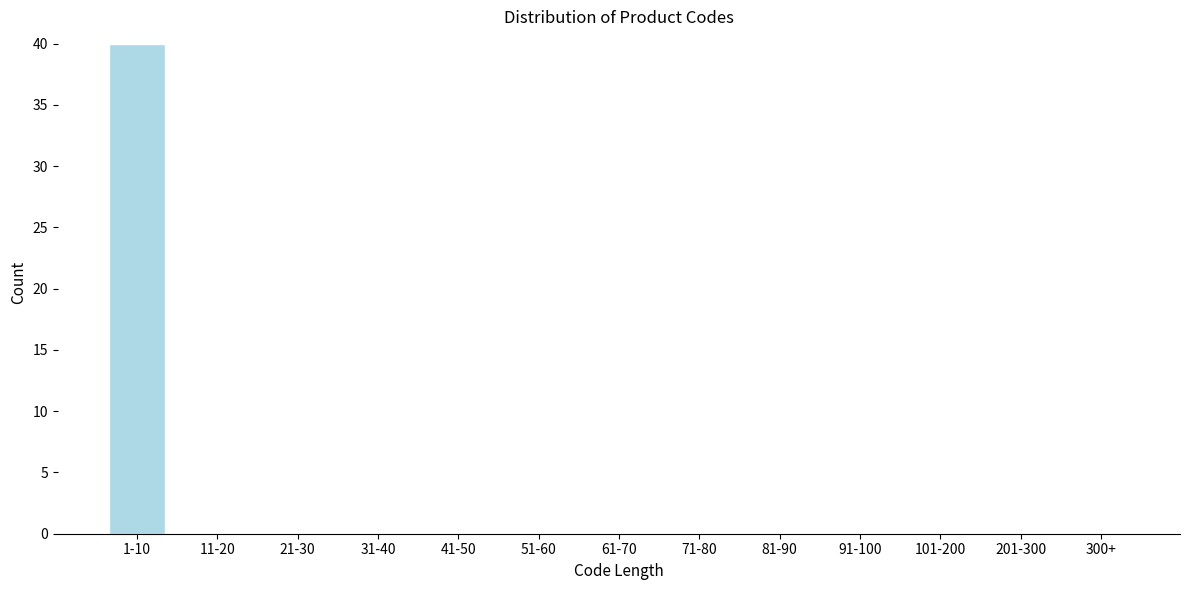

Reading left to right, what are all the values shown in this chart?

1-10=40	11-20=0	21-30=0	31-40=0	41-50=0	51-60=0	61-70=0	71-80=0	81-90=0	91-100=0	101-200=0	201-300=0	300+=0